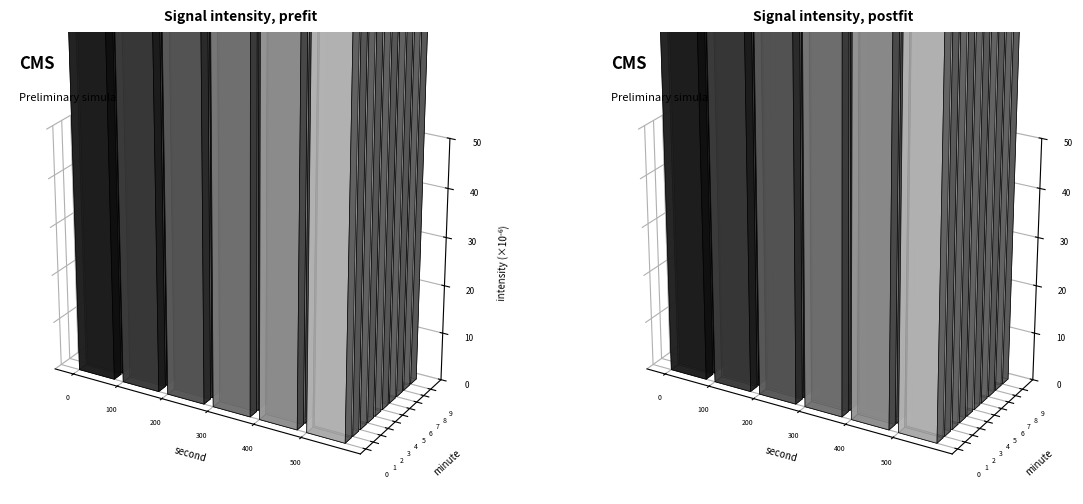

List the series in order of their peak value, lowest first.

0, 4, 2, 6, 8, 10